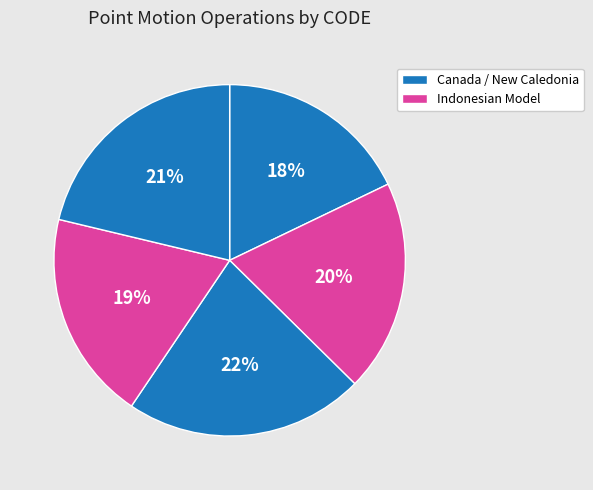

How many slices are in this pie chart?

5